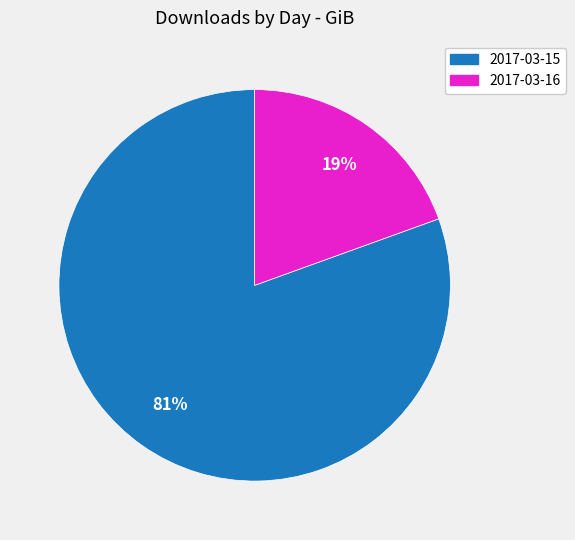

Is there any slice that represents more than half of the pie?

Yes